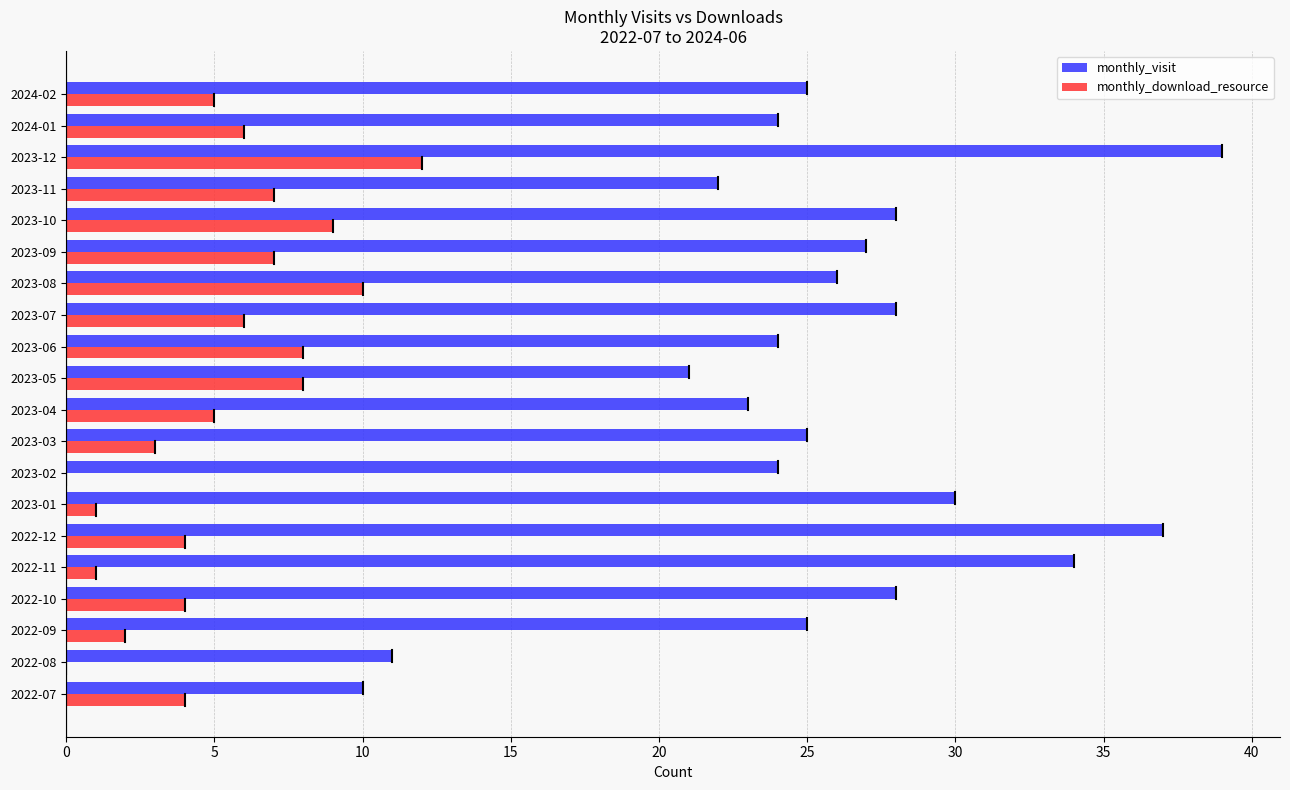

What is the greatest value displayed?

39